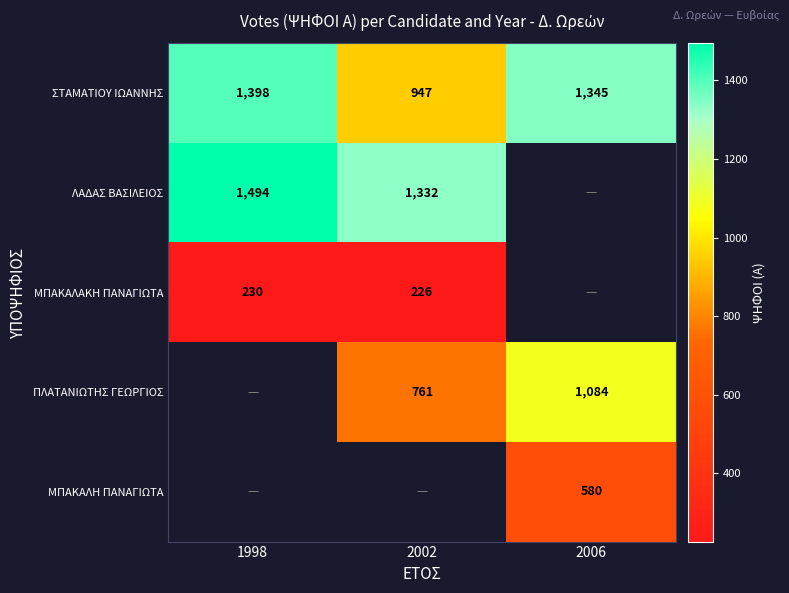

Is the value of ΣΤΑΜΑΤΙΟΥ ΙΩΑΝΝΗΣ at 2002 greater than the value of ΜΠΑΚΑΛΑΚΗ ΠΑΝΑΓΙΩΤΑ at 1998?

Yes